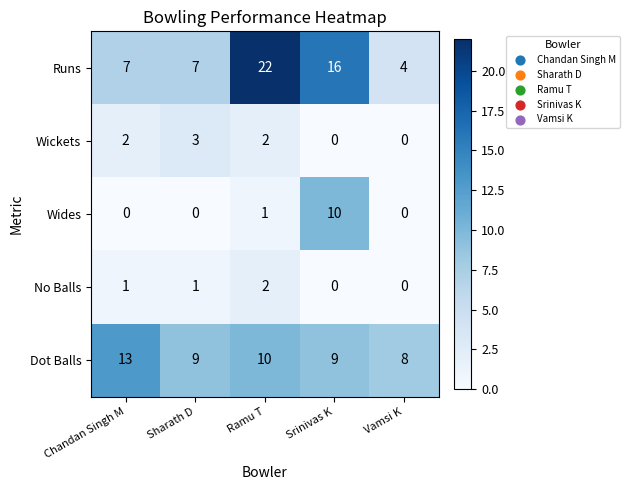

What is the difference between the maximum and minimum values in the Dot Balls series?

5